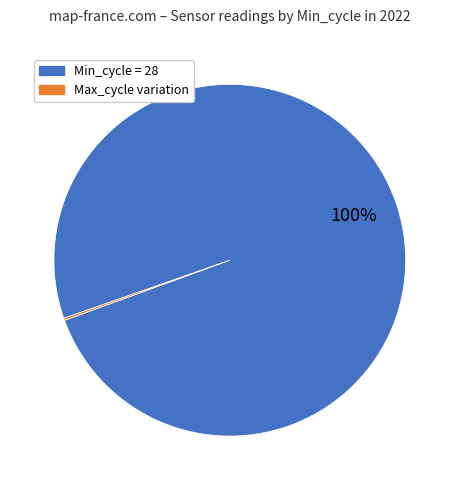

To the nearest percent, what is the average slice percentage?

50%